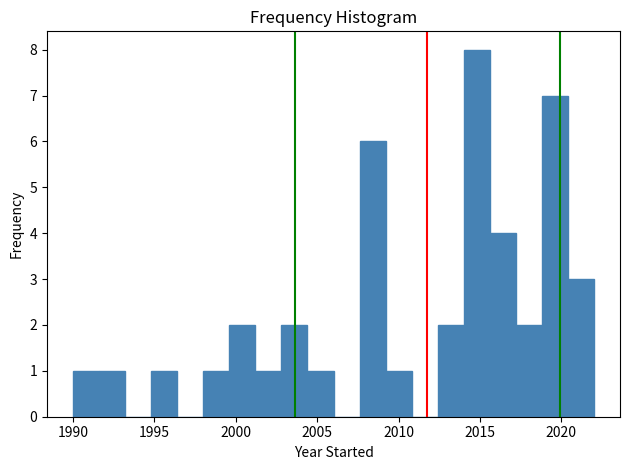

Around what value on the x-axis is the tallest bar? Give the approximate position of its centre, as read against the axis.

2015.0